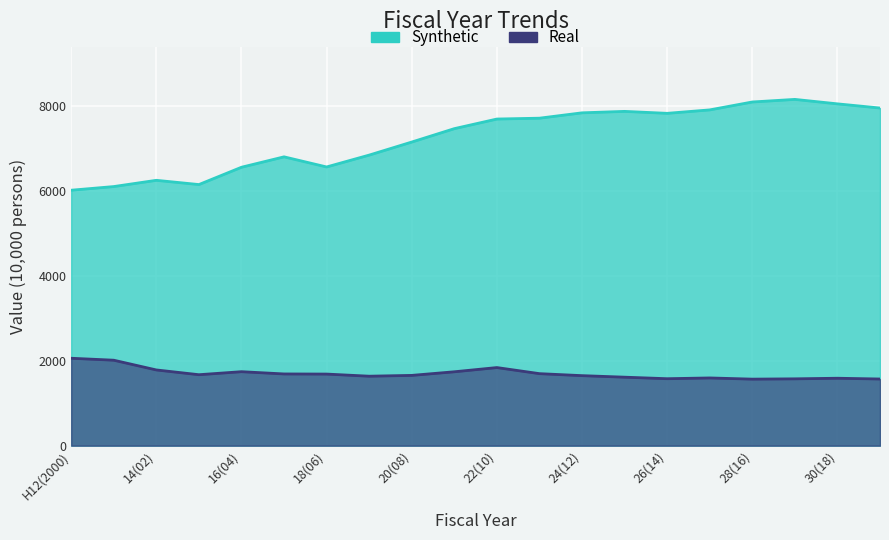

True or false: Real and Synthetic cross at least once.

False